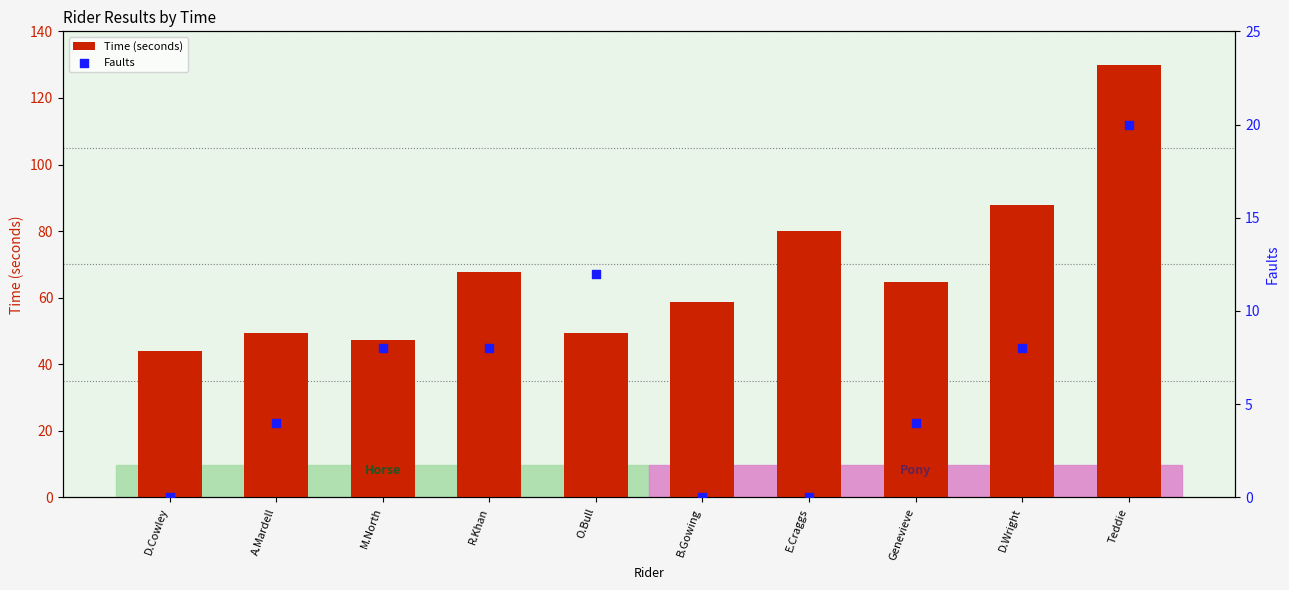

Which series reaches the minimum Y coordinate?

Faults